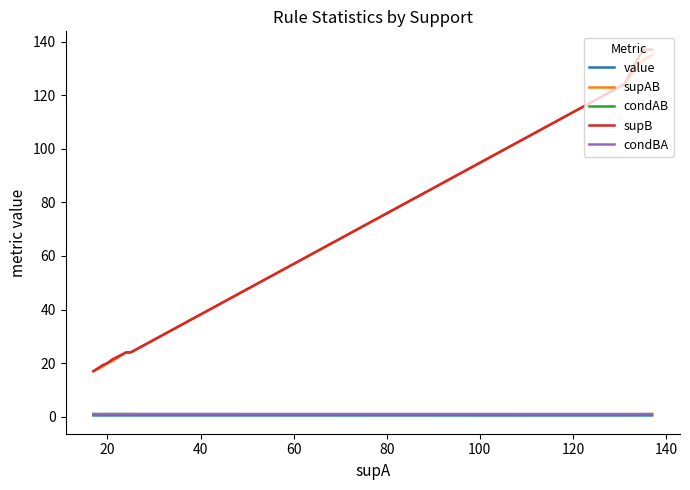

What is the greatest value displayed?

137.0